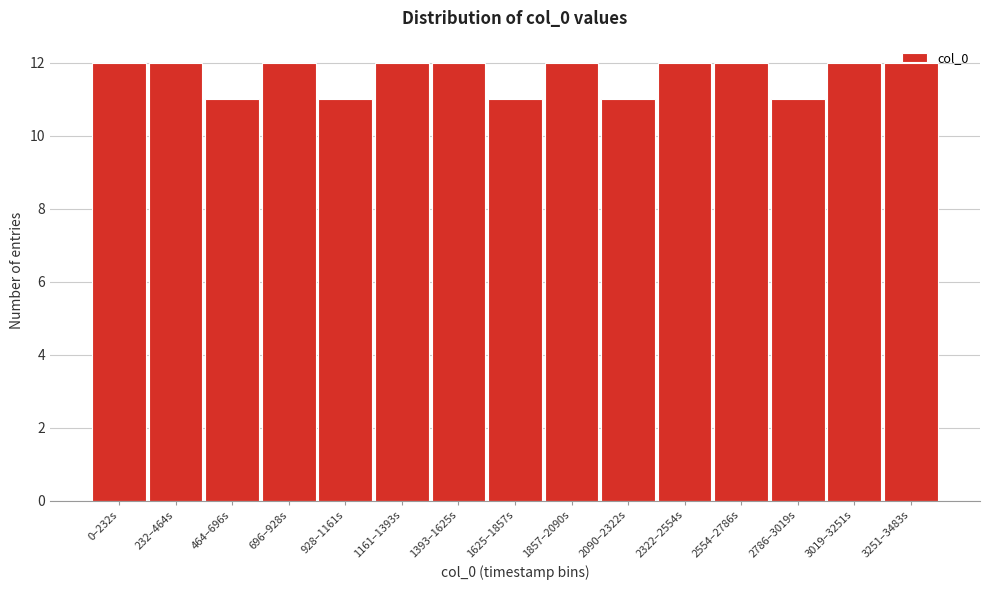

What is the greatest value displayed?

12